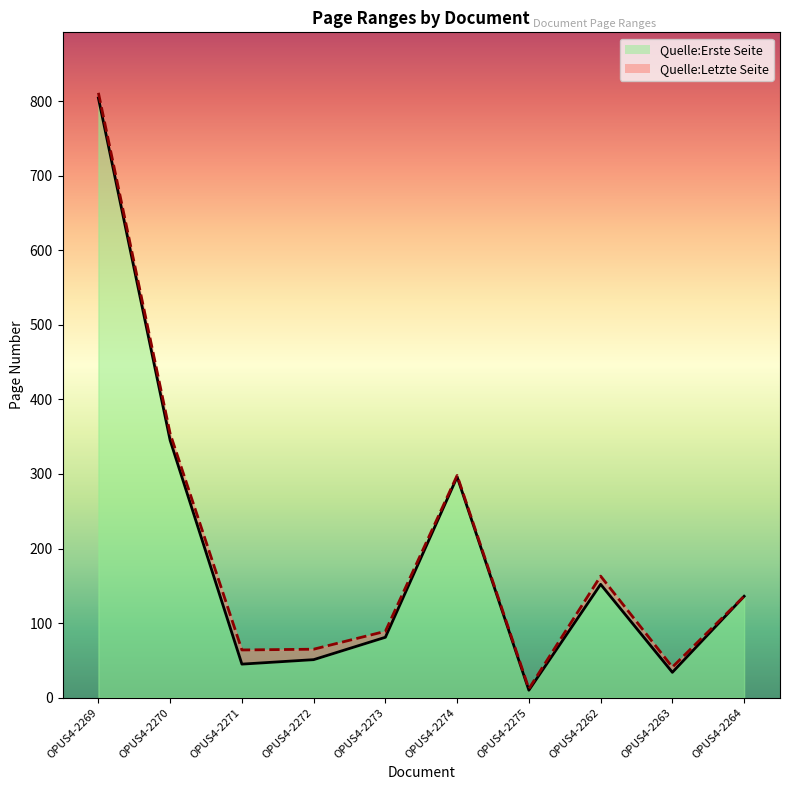

How many data points in Quelle:Letzte Seite are less than 136?

5